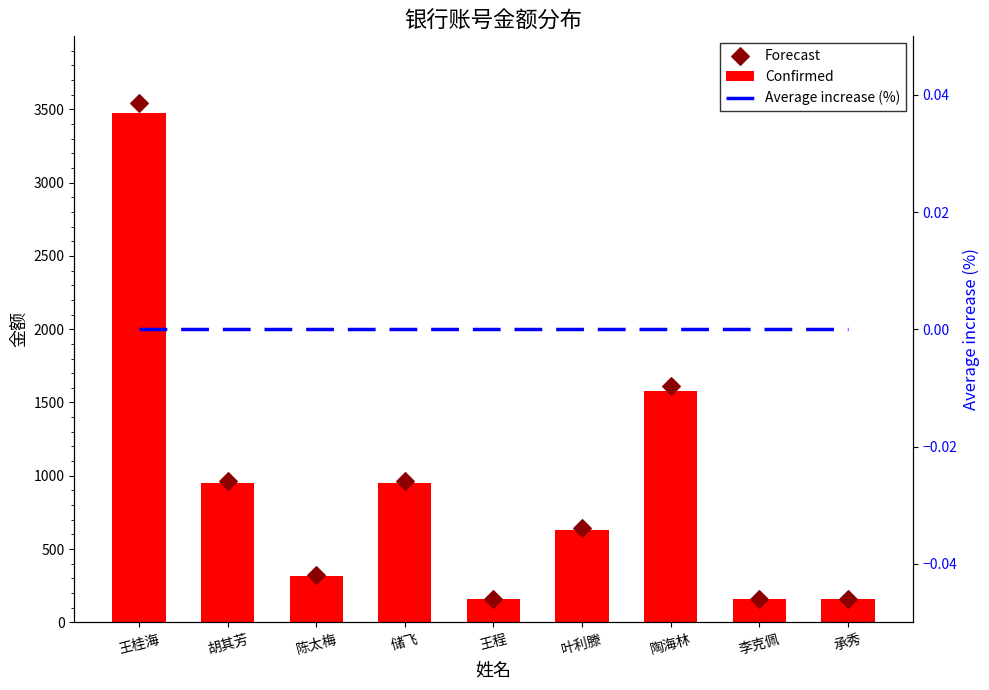

Is the value of Average increase (%) at 李克佩 greater than the value of Forecast at 叶利滕?

No